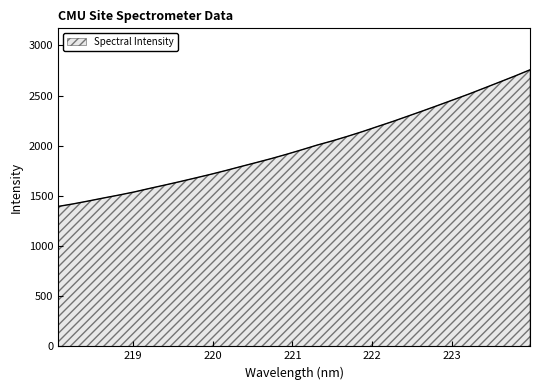

What is the greatest value displayed?

2756.8